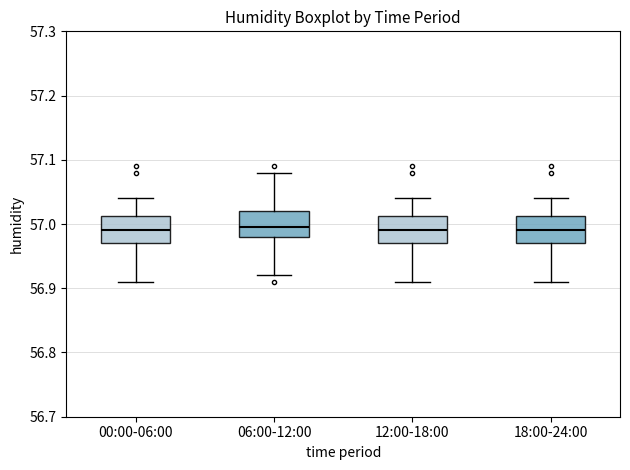

Reading left to right, transcribe this box plot: for each box, give where its median line is, the range the box spans, and where its two whiskers end, as read against the y-axis. The values are not printed on the chart, so give them approximately, as read against the axis.

00:00-06:00: median 56.99, box 56.97 to 57.01, whiskers 56.91 to 57.04
06:00-12:00: median 57.00, box 56.98 to 57.02, whiskers 56.92 to 57.08
12:00-18:00: median 56.99, box 56.97 to 57.01, whiskers 56.91 to 57.04
18:00-24:00: median 56.99, box 56.97 to 57.01, whiskers 56.91 to 57.04